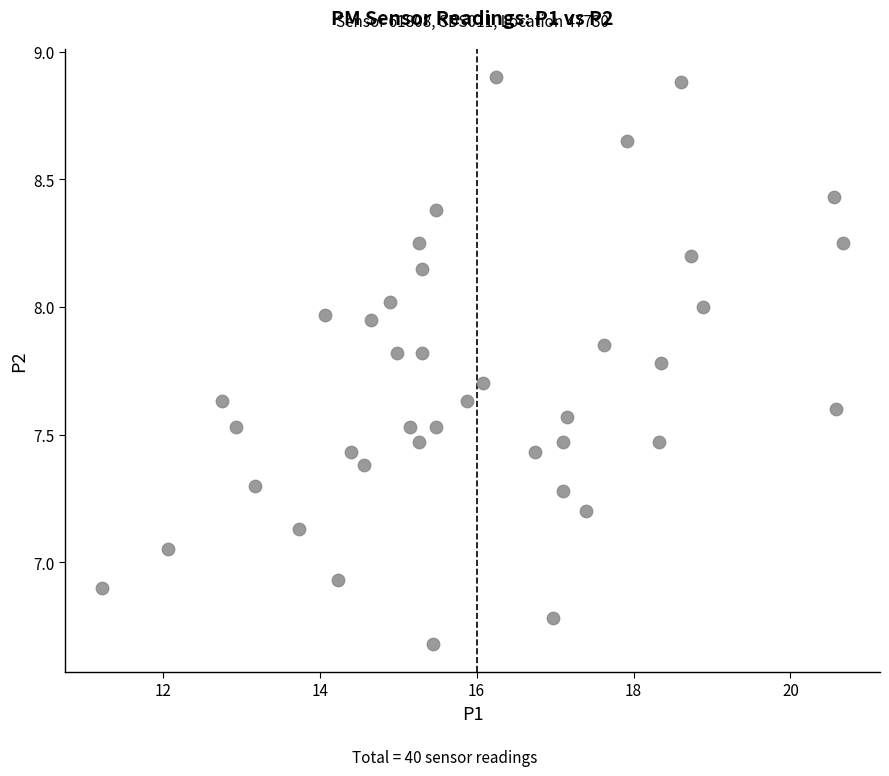

What is the range of X values (max minus min)?

9.4